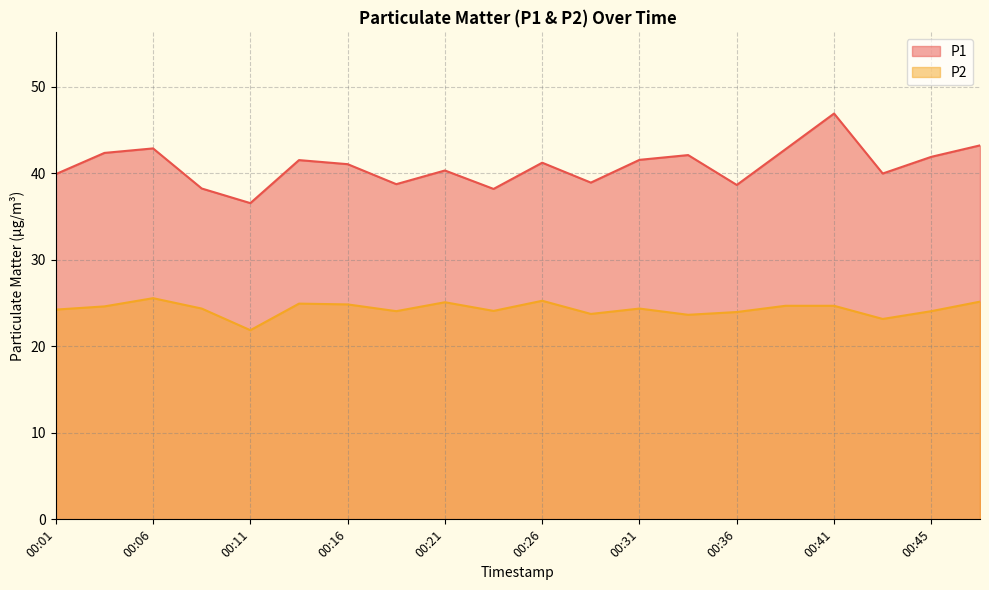

What is the average value of the P2 series?

24.3